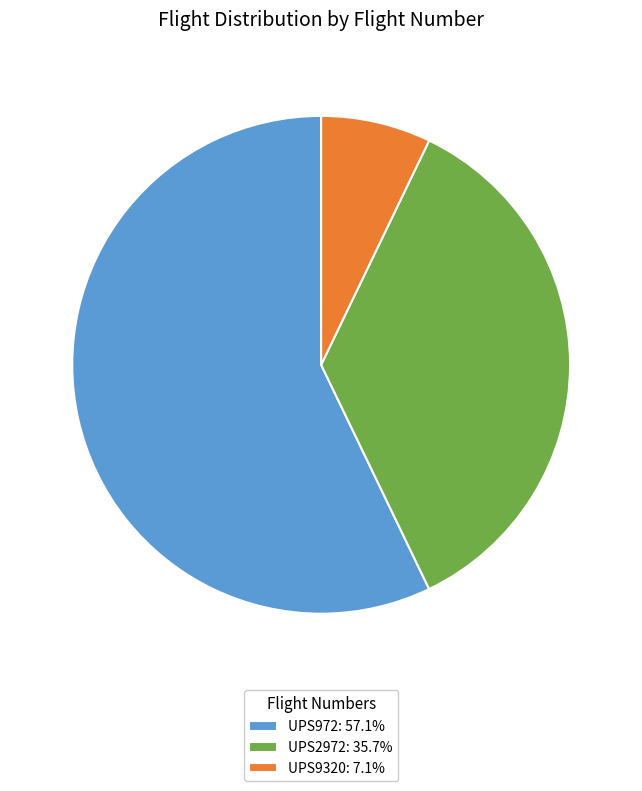

Is the sum of UPS2972: 35.7% and UPS972: 57.1% greater than half?

Yes